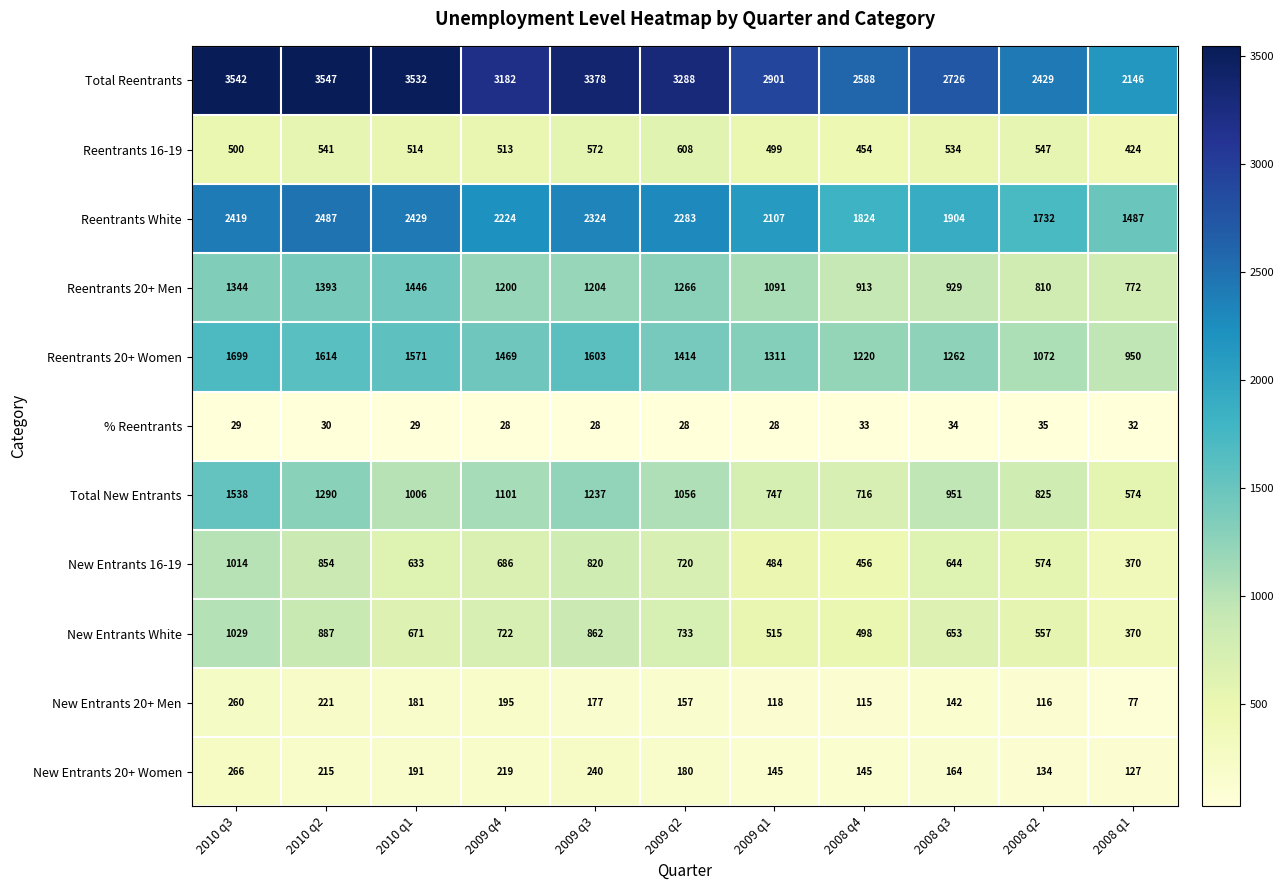

At which label is Total Reentrants closest to 2846?

2009 q1